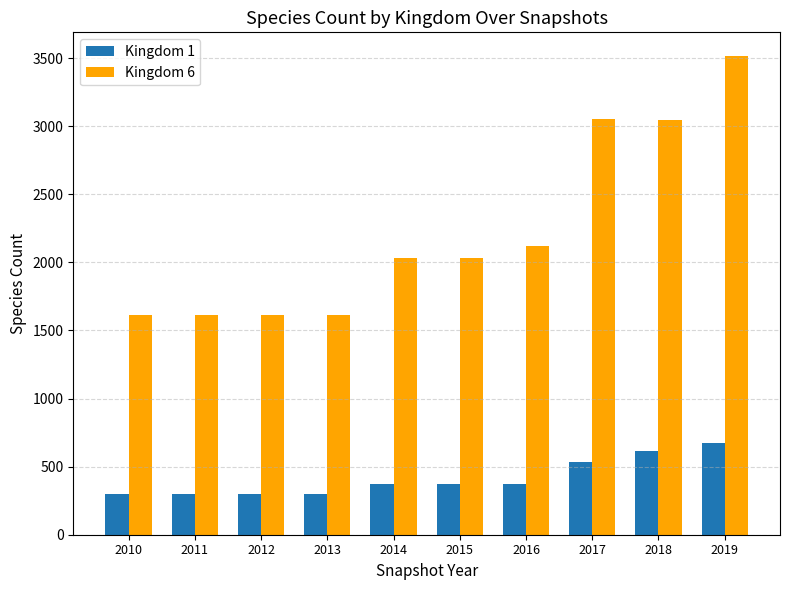

What is the total value across all series at 2017?

3582